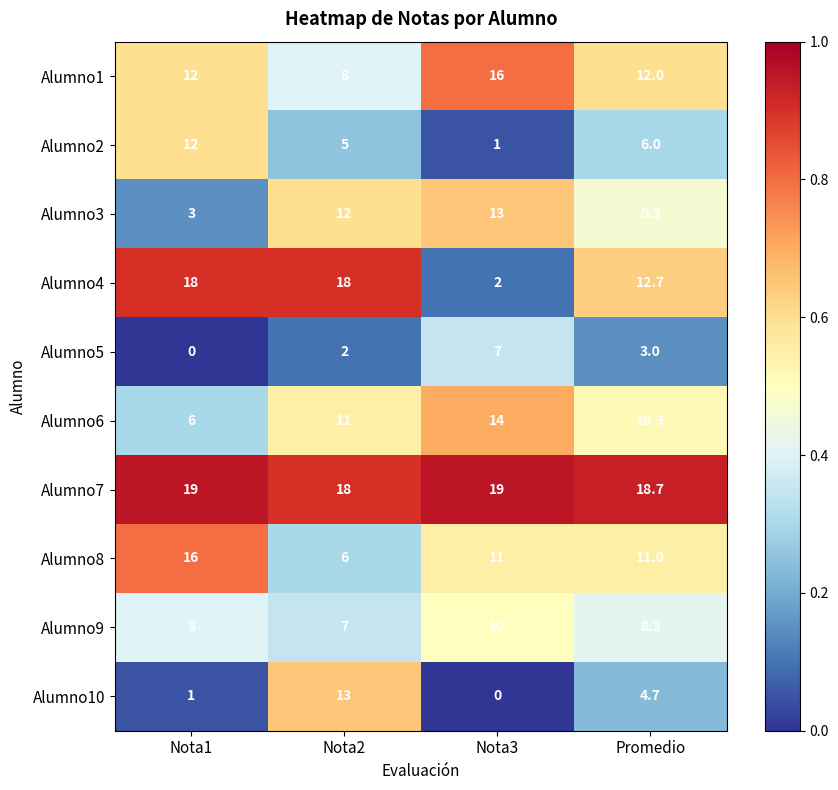

At how many categories does at least one series exceed 13?

4